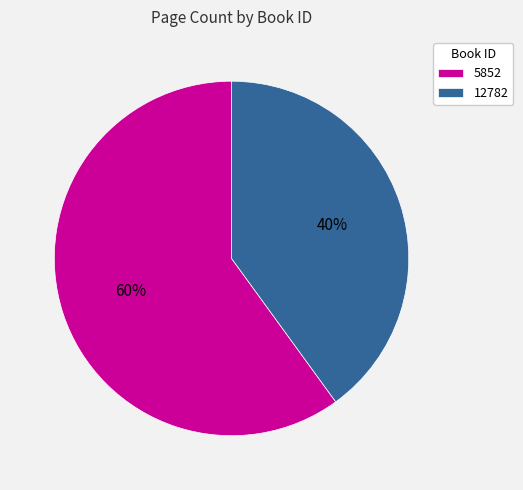

To the nearest percent, what portion does 5852 represent?

60%